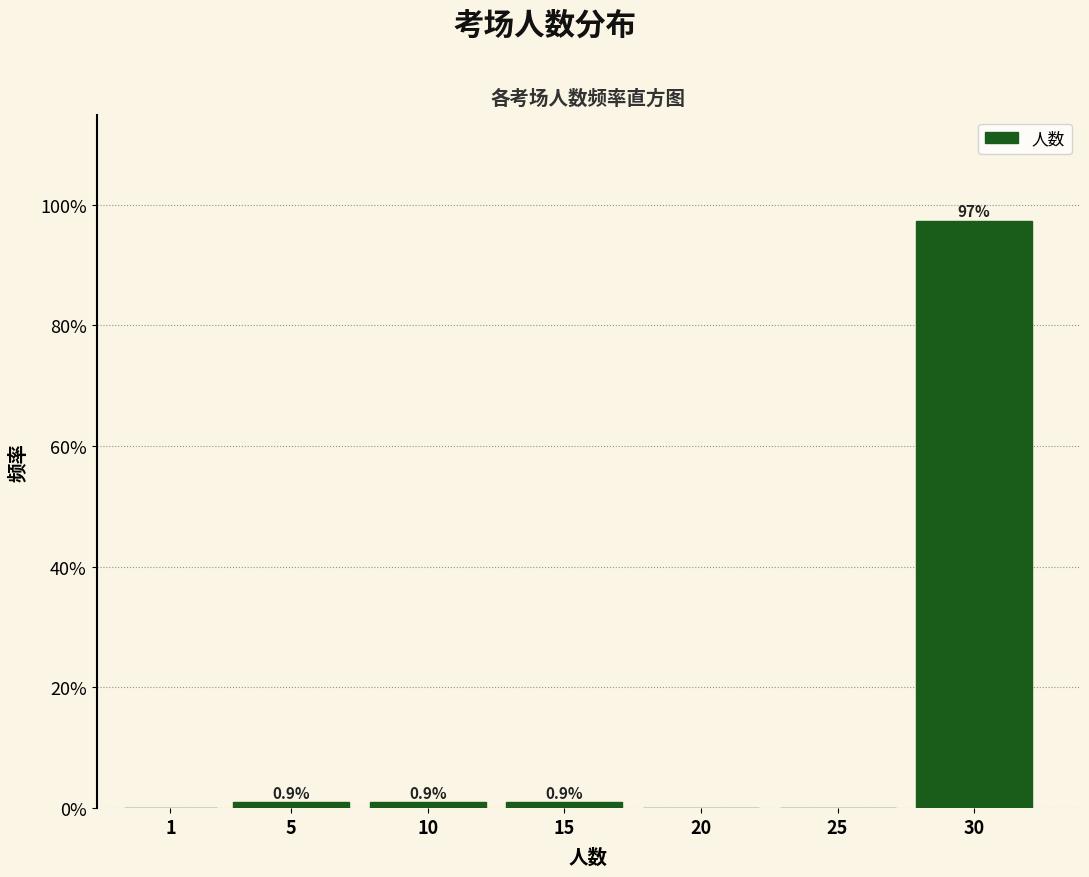

Reading left to right, transcribe all the data shown in this chart.

1=0.0	5=0.9	10=0.9	15=0.9	20=0.0	25=0.0	30=97.3